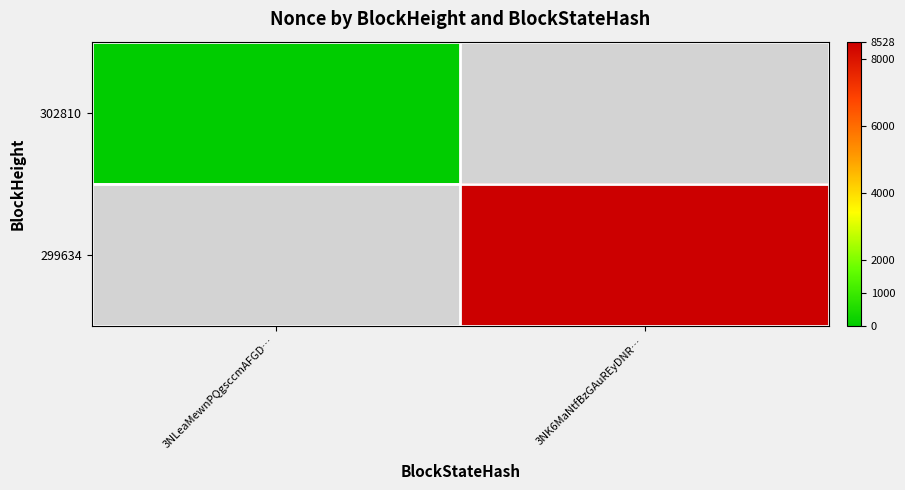

What is the maximum value shown in the chart?

8528.0